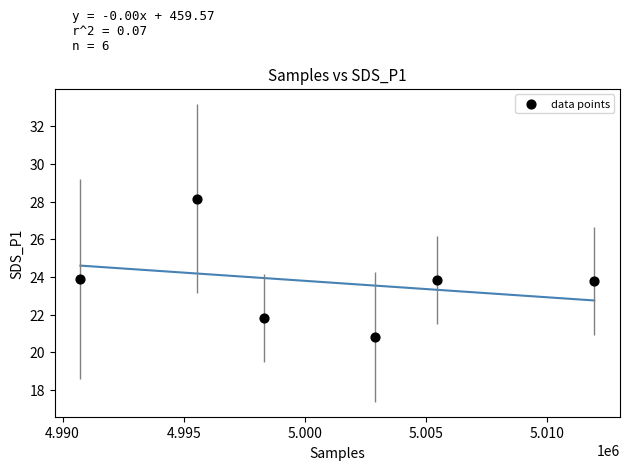

What is the range of Y values (max minus min)?

7.3